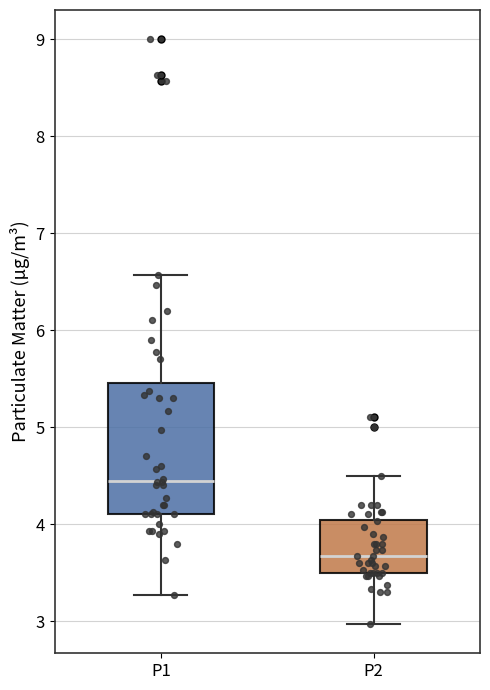

Where does the median line of the box for P2 sit on the y-axis? The values are not printed on the chart, so give them approximately, as read against the axis.

3.7